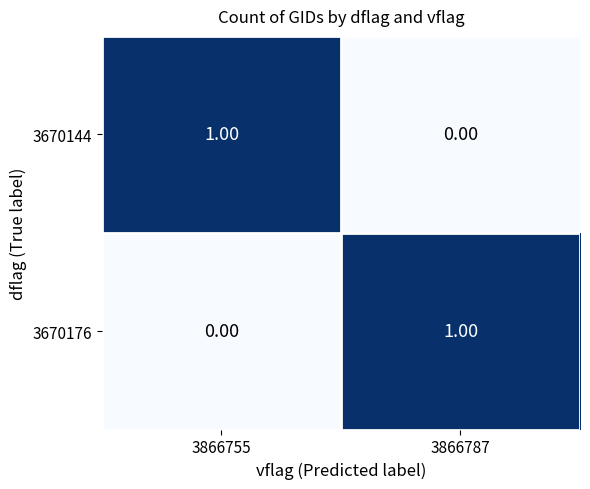

Rank the categories by 3670176 value from highest to lowest.

3866787, 3866755